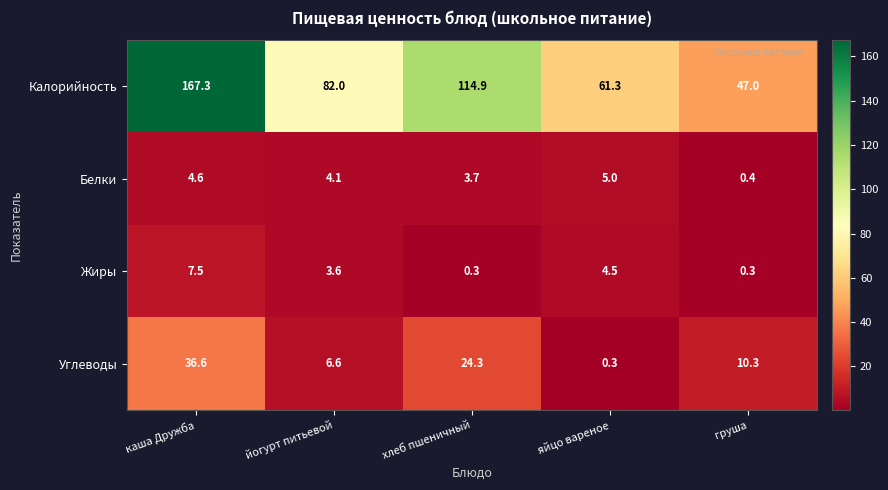

What is the difference between the maximum and minimum values in the Калорийность series?

120.3